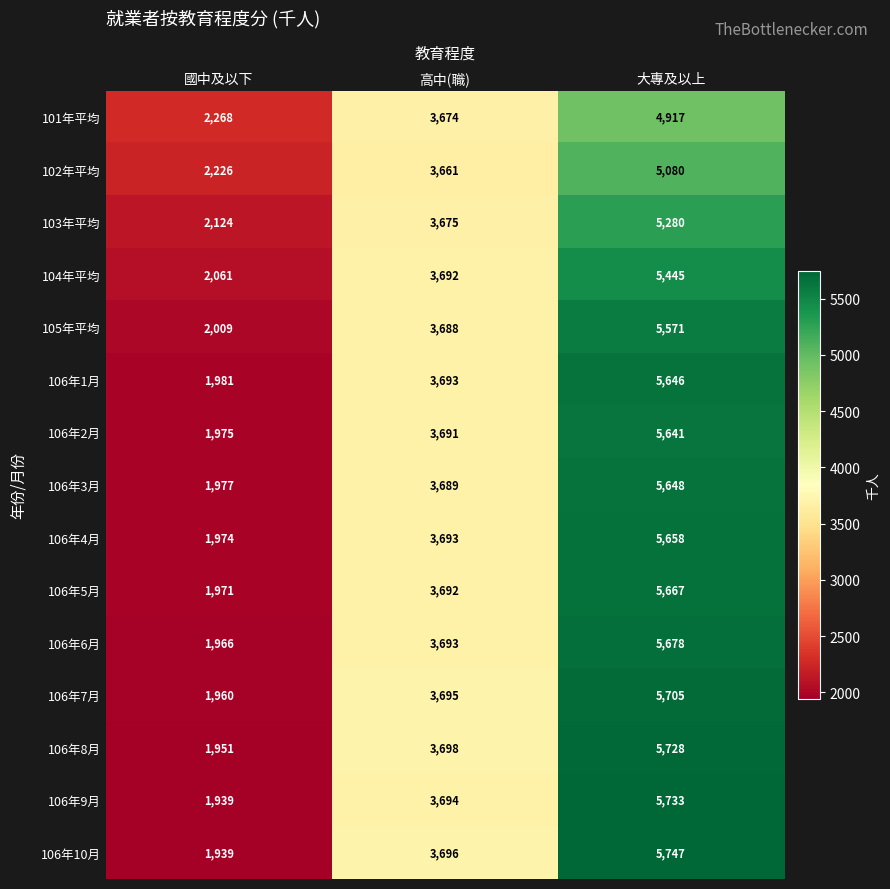

How many data points does each series have?

3